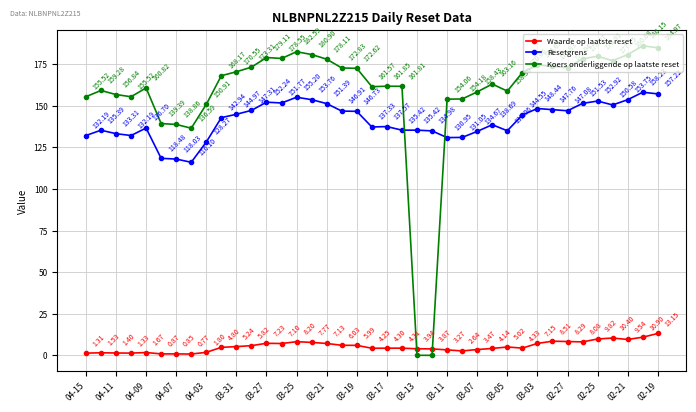

List the series in order of their peak value, highest first.

Koers onderliggende op laatste reset, Resetgrens, Waarde op laatste reset